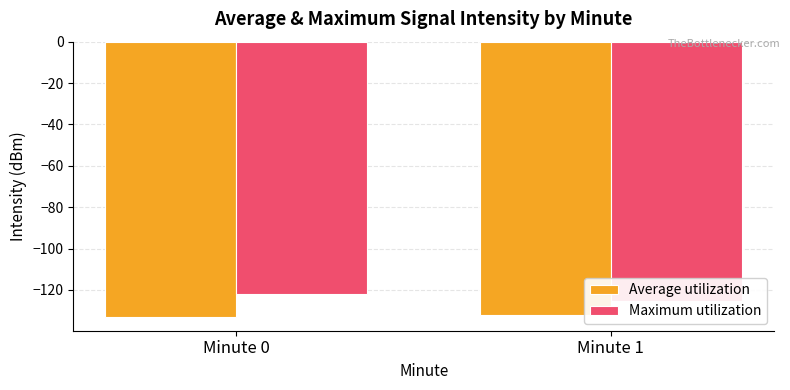

At Minute 1, list the series in order from largest to smallest.

Maximum utilization, Average utilization